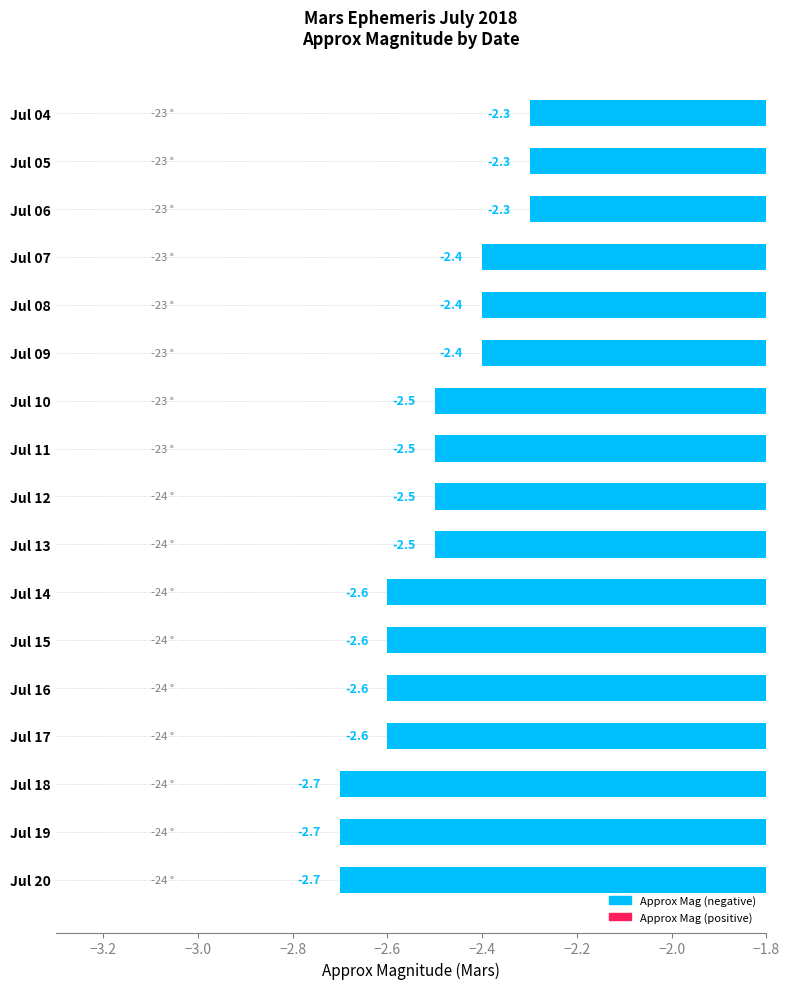

The value at Jul 12 is -2.5. True or false?

True